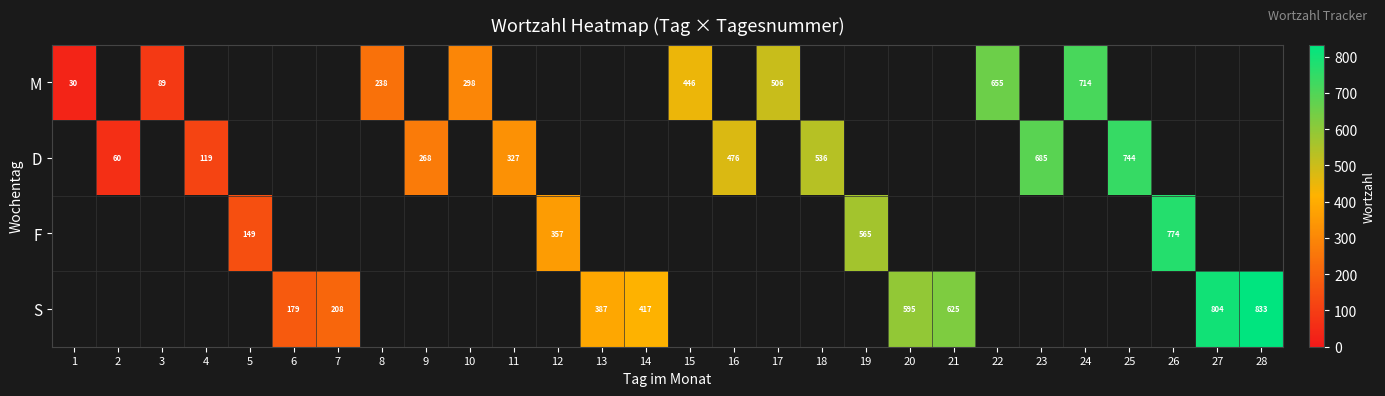

What is the approximate value of D at 9?

267.9